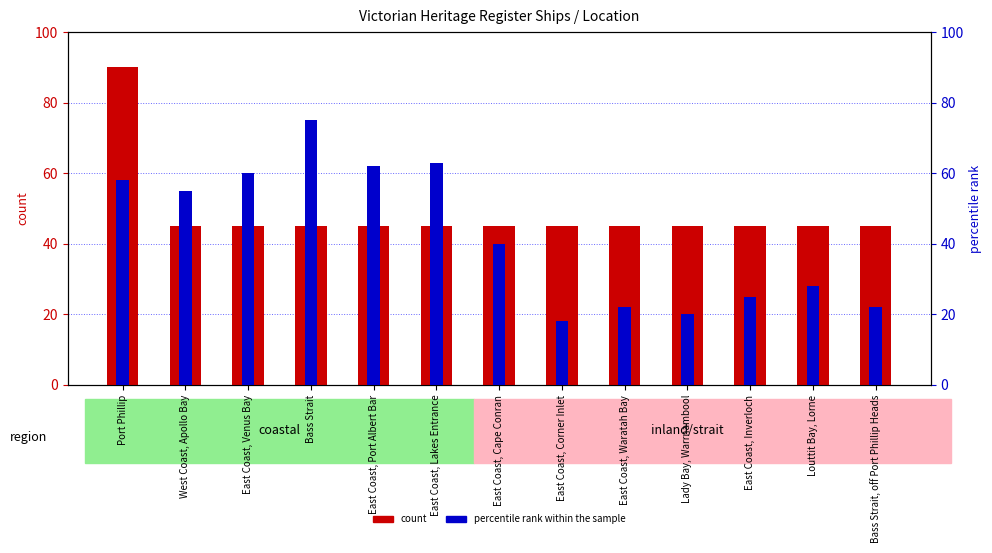

Rank the series by their maximum value, from lowest to highest.

percentile rank within the sample, count